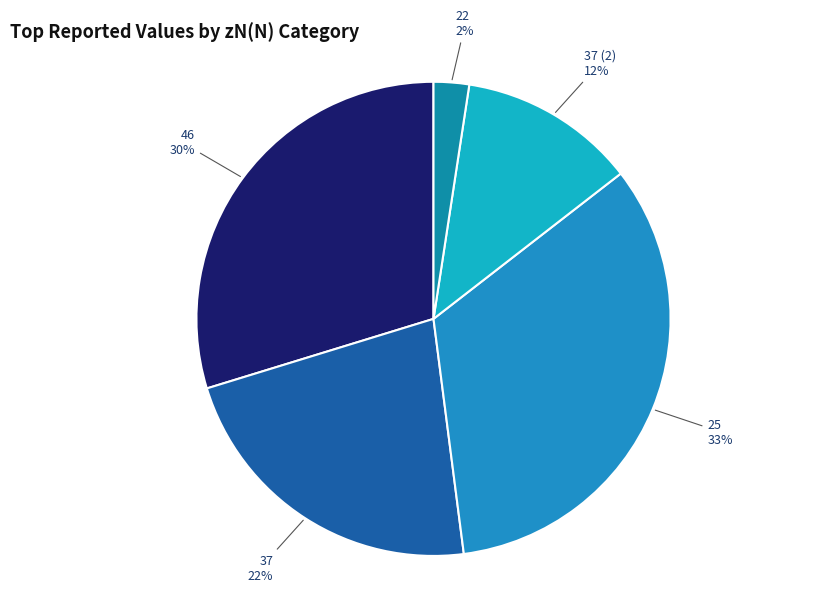

To the nearest percent, what is the difference between the largest and smallest slice percentages?

31%